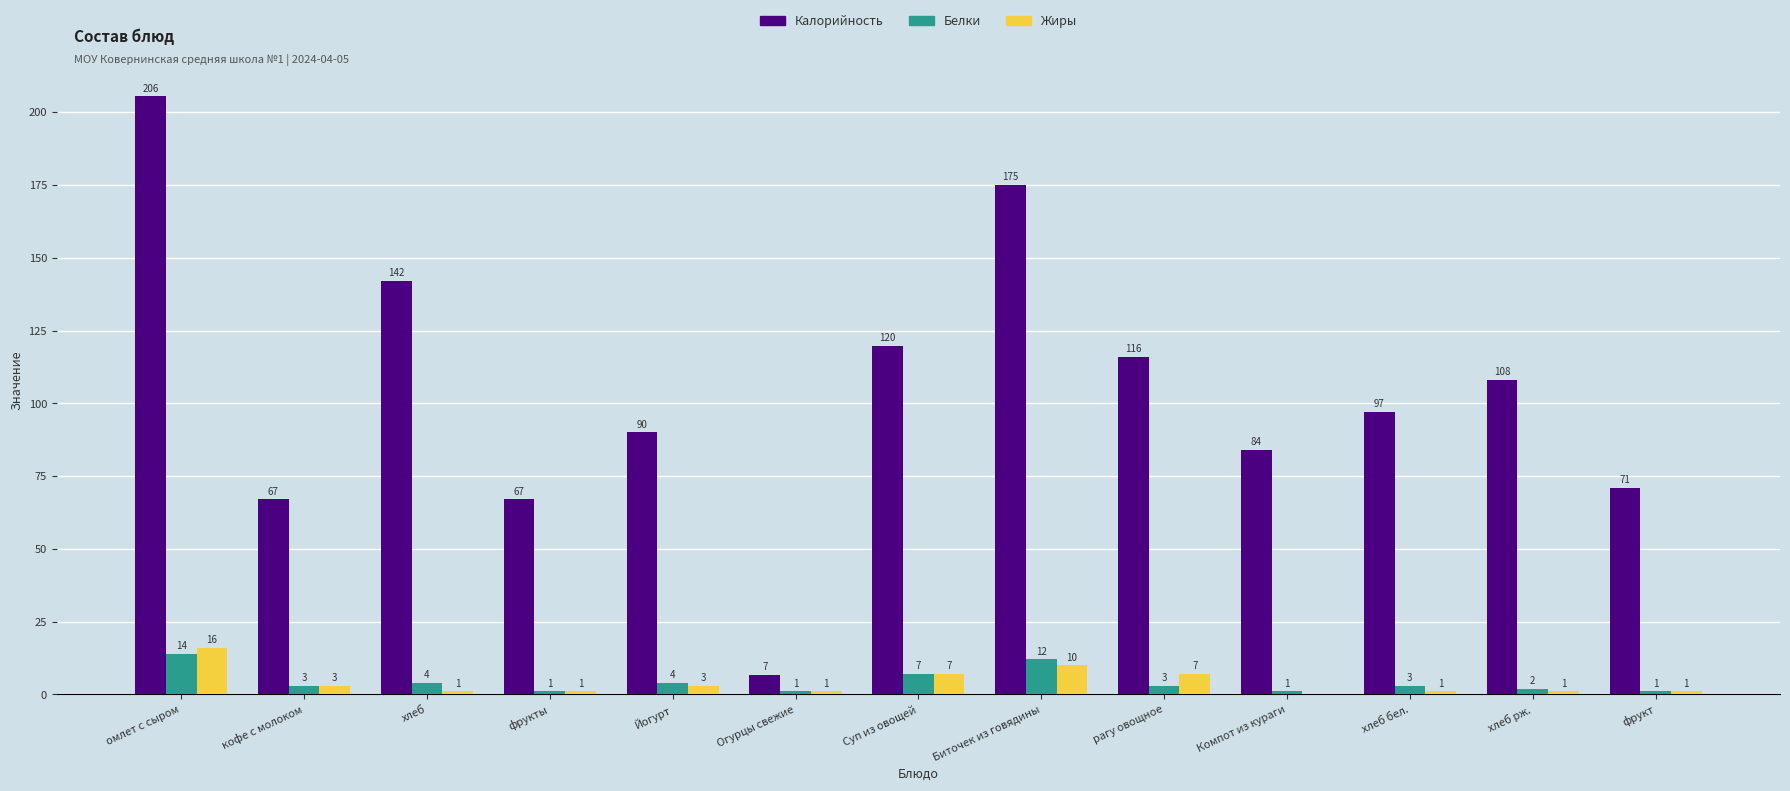

At which category does the chart reach its peak across all series?

омлет с сыром